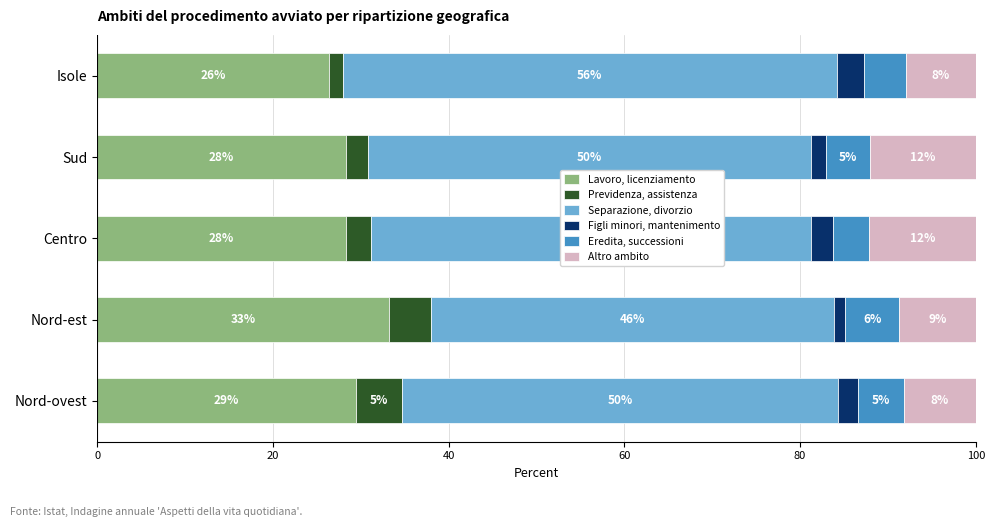

At which label does Lavoro, licenziamento reach its minimum?

Isole